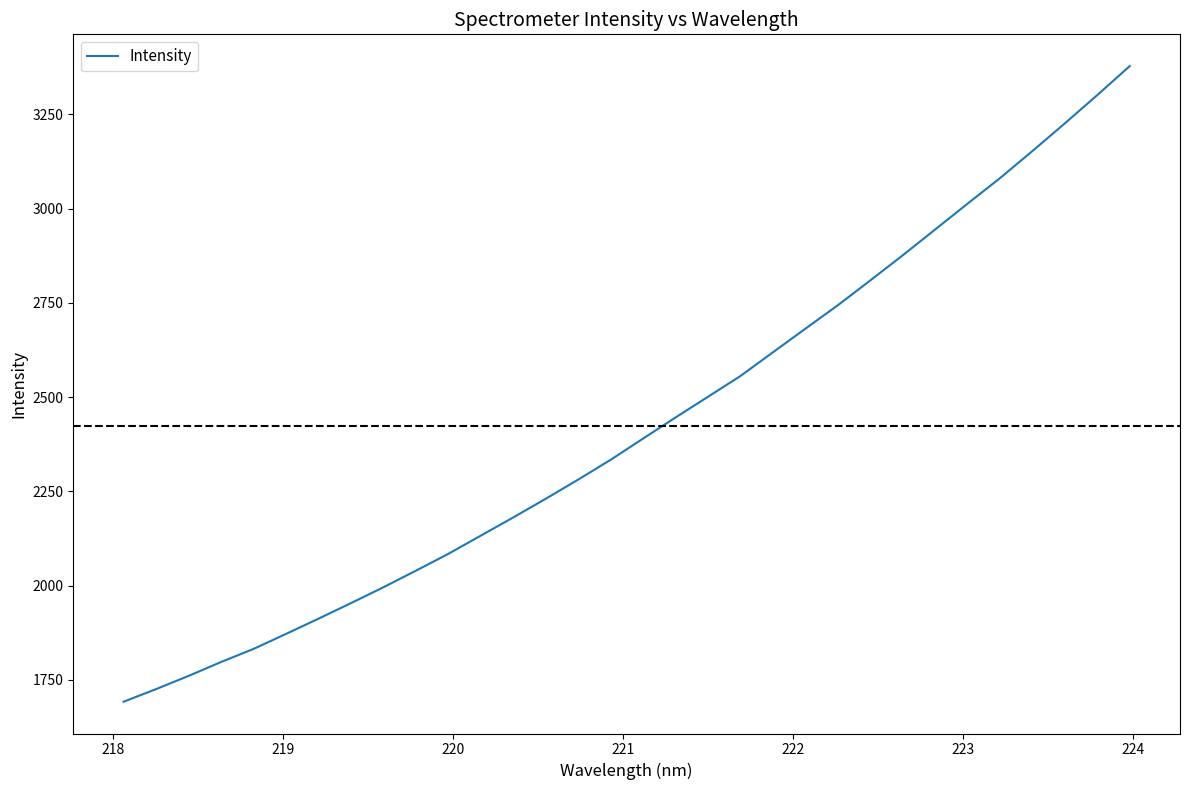

What is the minimum value shown in the chart?

1692.3